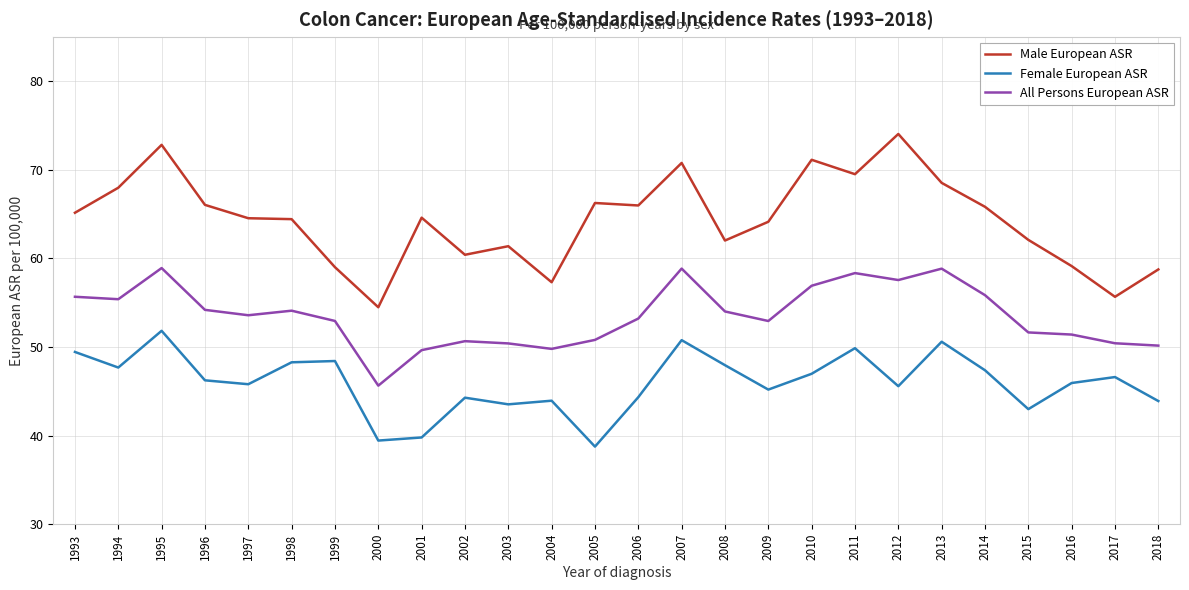

Is the value of Male European ASR at 2006 greater than the value of All Persons European ASR at 2014?

Yes